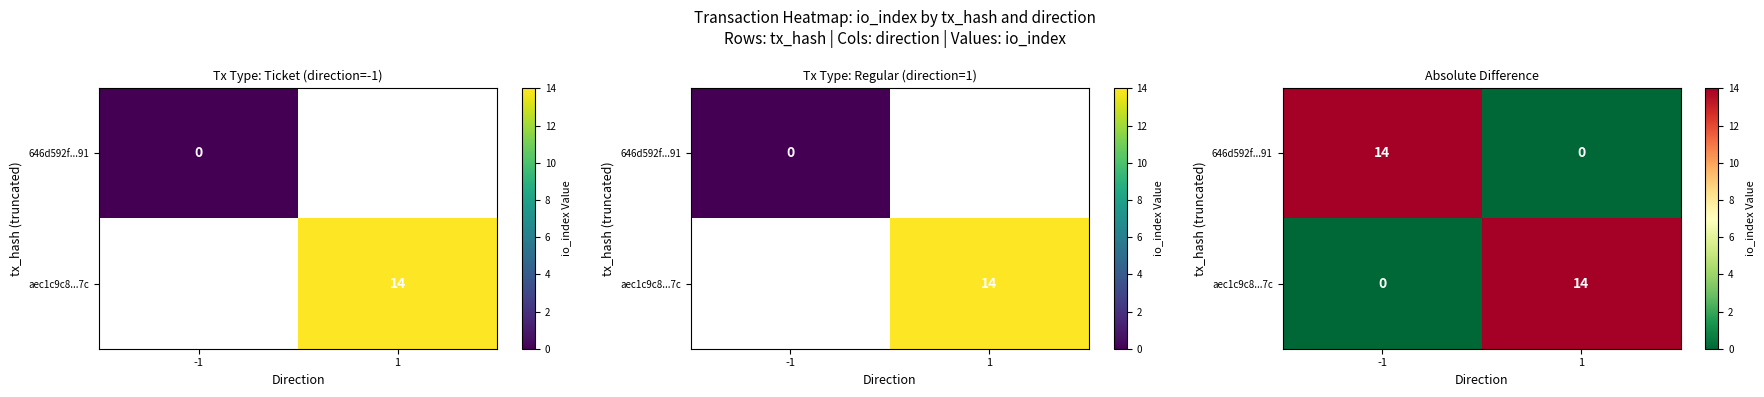

What is the difference between the aec1c9c8...7c values at 1 and -1?

14